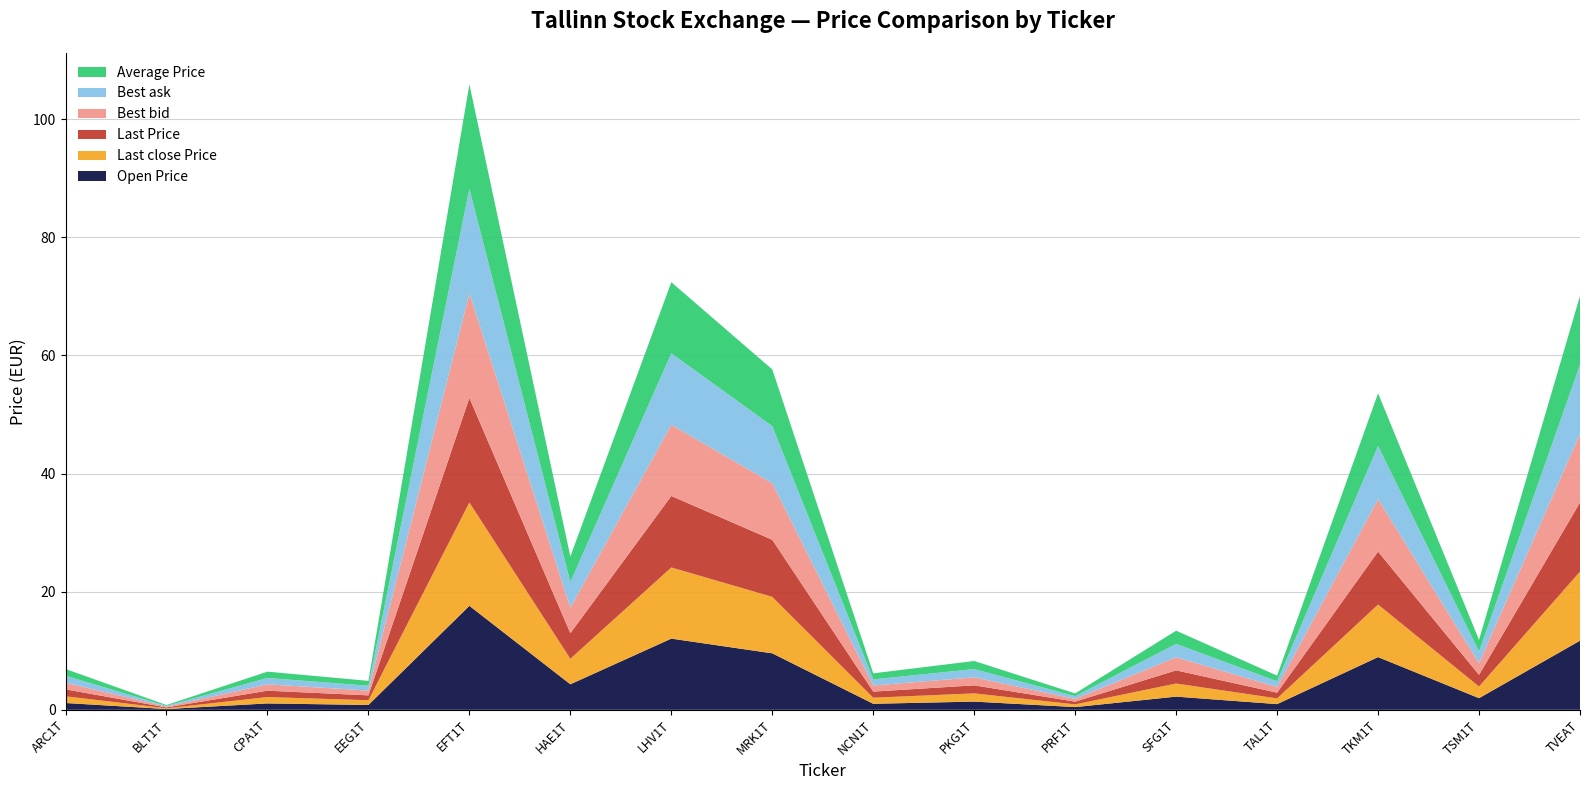

Reading left to right, transcribe all the data shown in this chart.

Open Price: ARC1T=1.1	BLT1T=0.1	CPA1T=1.1	EEG1T=0.8	EFT1T=17.6	HAE1T=4.3	LHV1T=12.1	MRK1T=9.6	NCN1T=1.0	PKG1T=1.4	PRF1T=0.5	SFG1T=2.2	TAL1T=1.0	TKM1T=8.9	TSM1T=2.0	TVEAT=11.7
Last close Price: ARC1T=1.1	BLT1T=0.1	CPA1T=1.1	EEG1T=0.8	EFT1T=17.5	HAE1T=4.3	LHV1T=12.1	MRK1T=9.6	NCN1T=1.0	PKG1T=1.4	PRF1T=0.5	SFG1T=2.2	TAL1T=1.0	TKM1T=8.9	TSM1T=2.0	TVEAT=11.7
Last Price: ARC1T=1.2	BLT1T=0.1	CPA1T=1.1	EEG1T=0.8	EFT1T=17.7	HAE1T=4.3	LHV1T=12.1	MRK1T=9.7	NCN1T=1.0	PKG1T=1.4	PRF1T=0.5	SFG1T=2.2	TAL1T=1.0	TKM1T=9.0	TSM1T=2.0	TVEAT=11.7
Best bid: ARC1T=1.1	BLT1T=0.1	CPA1T=1.1	EEG1T=0.8	EFT1T=17.7	HAE1T=4.3	LHV1T=12.1	MRK1T=9.6	NCN1T=1.0	PKG1T=1.4	PRF1T=0.5	SFG1T=2.2	TAL1T=1.0	TKM1T=8.9	TSM1T=2.0	TVEAT=11.6
Best ask: ARC1T=1.2	BLT1T=0.1	CPA1T=1.1	EEG1T=0.8	EFT1T=17.7	HAE1T=4.3	LHV1T=12.1	MRK1T=9.7	NCN1T=1.0	PKG1T=1.4	PRF1T=0.5	SFG1T=2.3	TAL1T=1.0	TKM1T=9.0	TSM1T=2.0	TVEAT=11.7
Average Price: ARC1T=1.2	BLT1T=0.1	CPA1T=1.1	EEG1T=0.8	EFT1T=17.7	HAE1T=4.3	LHV1T=12.0	MRK1T=9.6	NCN1T=1.0	PKG1T=1.4	PRF1T=0.5	SFG1T=2.2	TAL1T=1.0	TKM1T=8.9	TSM1T=2.0	TVEAT=11.7